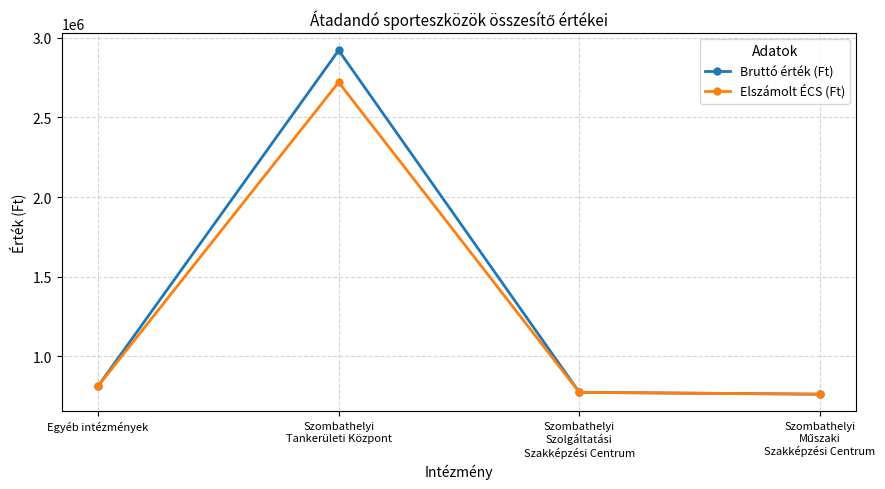

What is the lowest value of the Elszámolt ÉCS (Ft) series?

763185